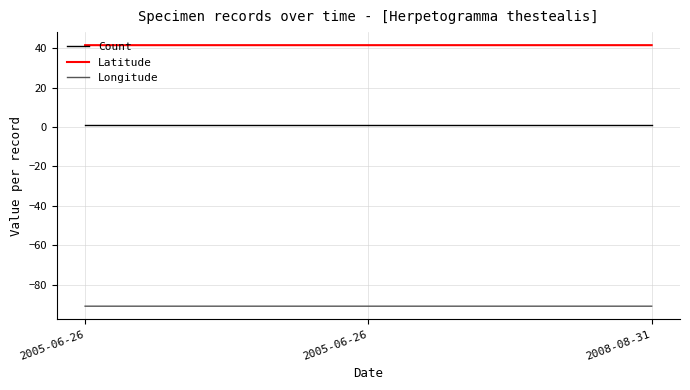

Which series changed the most between 2005-06-26 and 2005-06-26?

Count